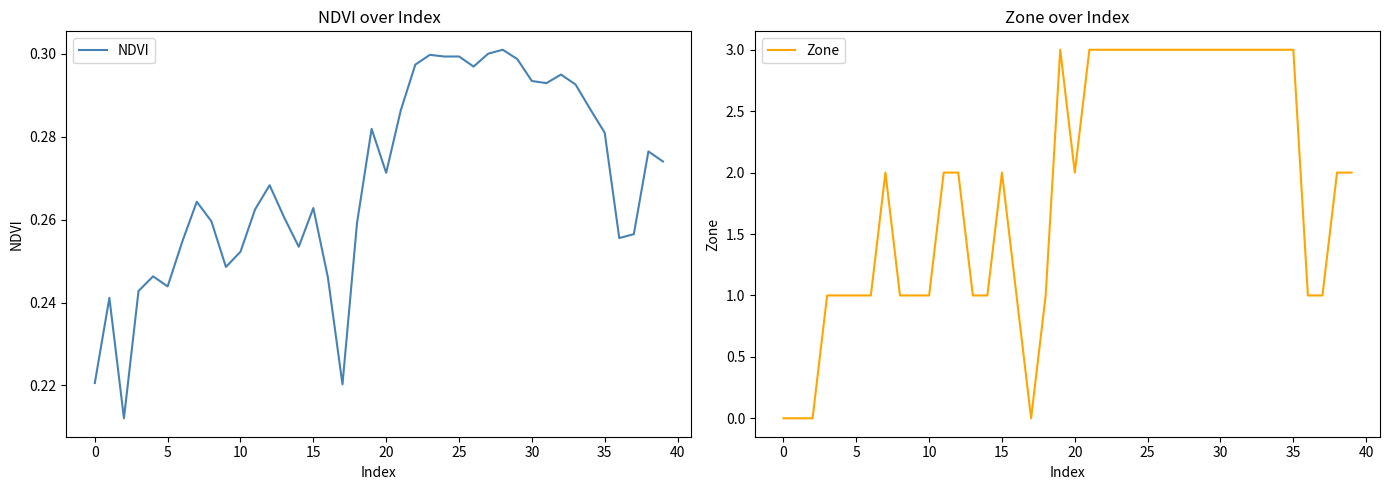

What is the difference between the Zone values at 17 and 36?

1.0